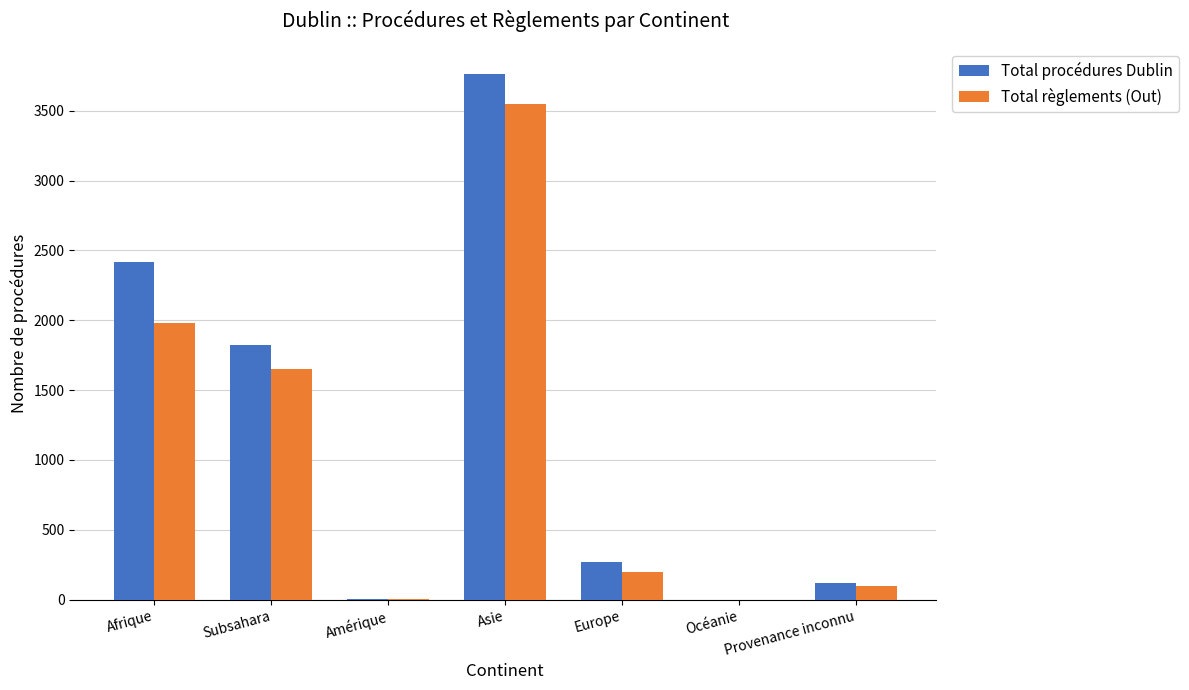

How many series are shown in this chart?

2